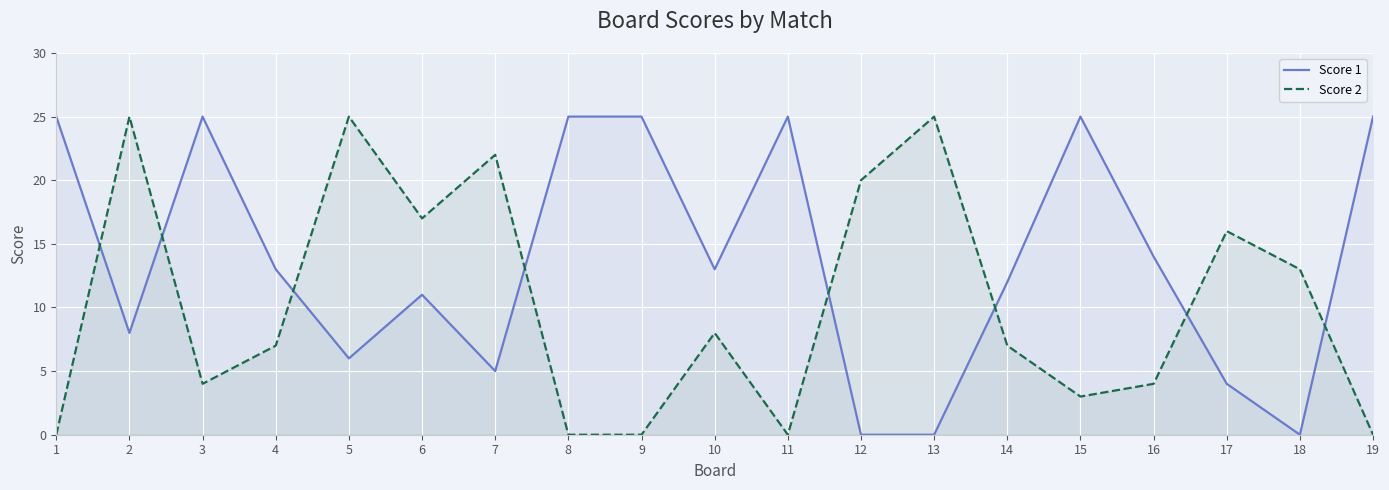

At how many categories does at least one series exceed 1?

19